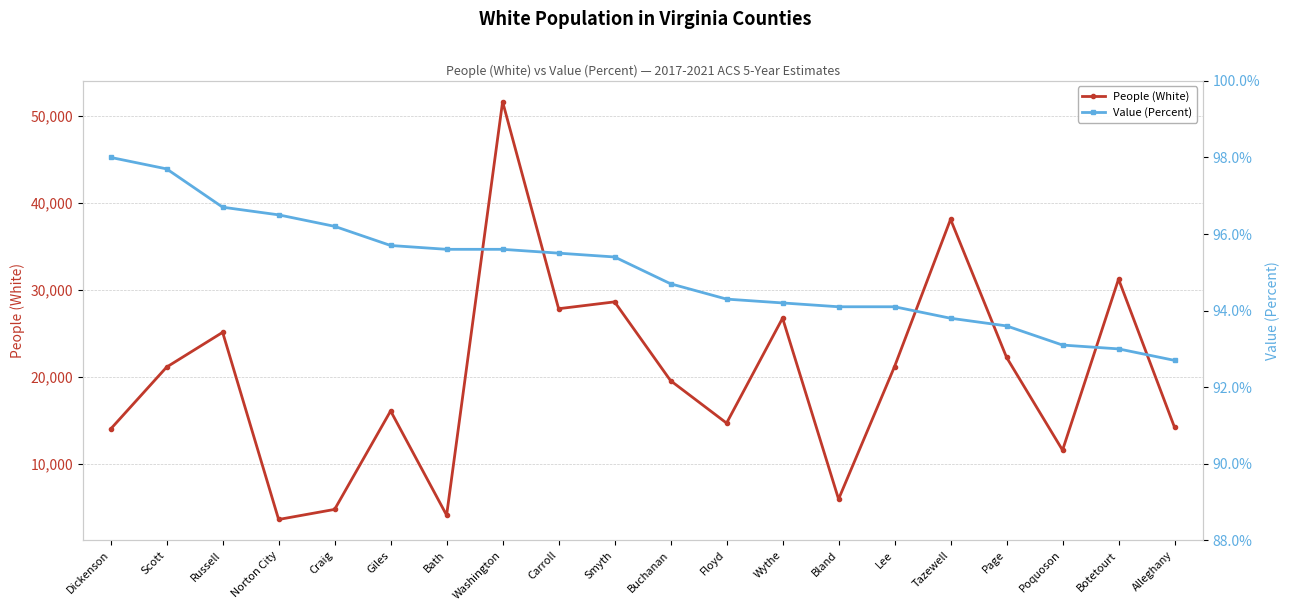

Rank the series by their maximum value, from highest to lowest.

People (White), Value (Percent)